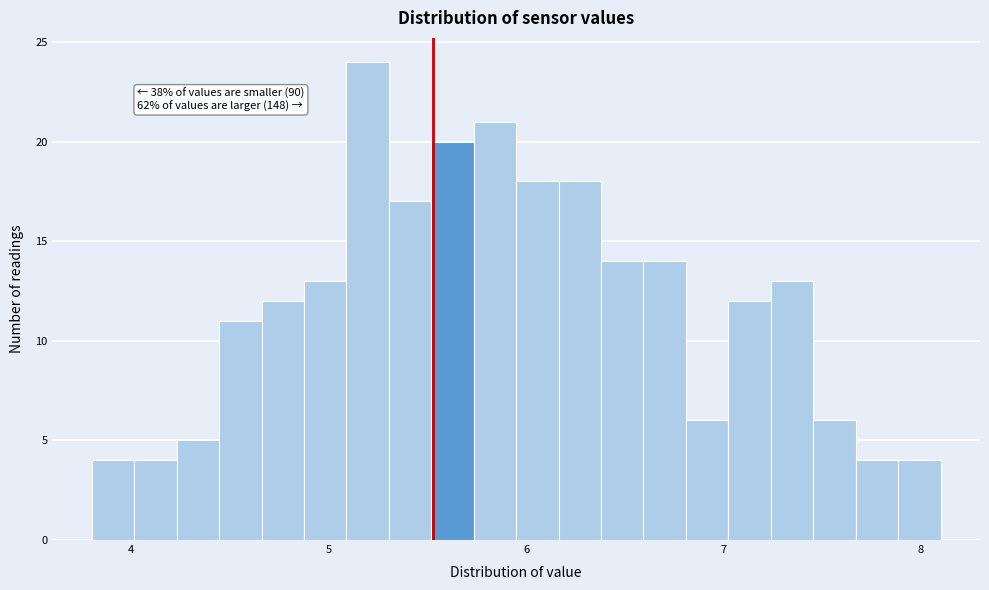

Around what value on the x-axis is the tallest bar? Give the approximate position of its centre, as read against the axis.

5.2